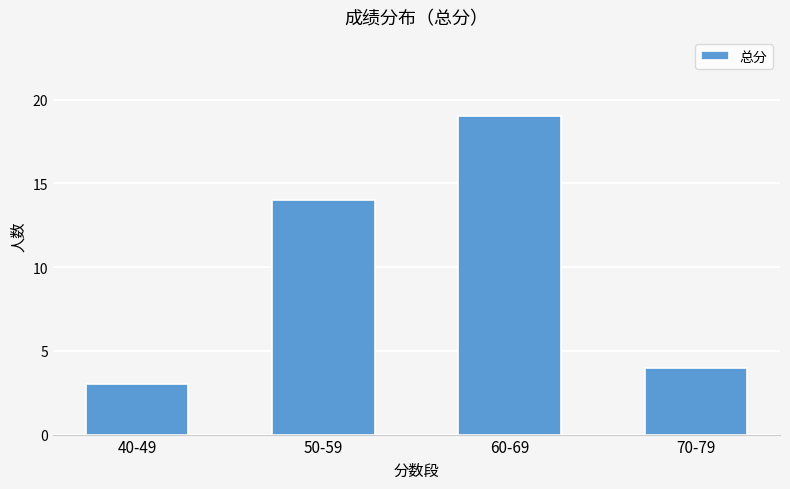

What is the change in value from 50-59 to 60-69?

+5